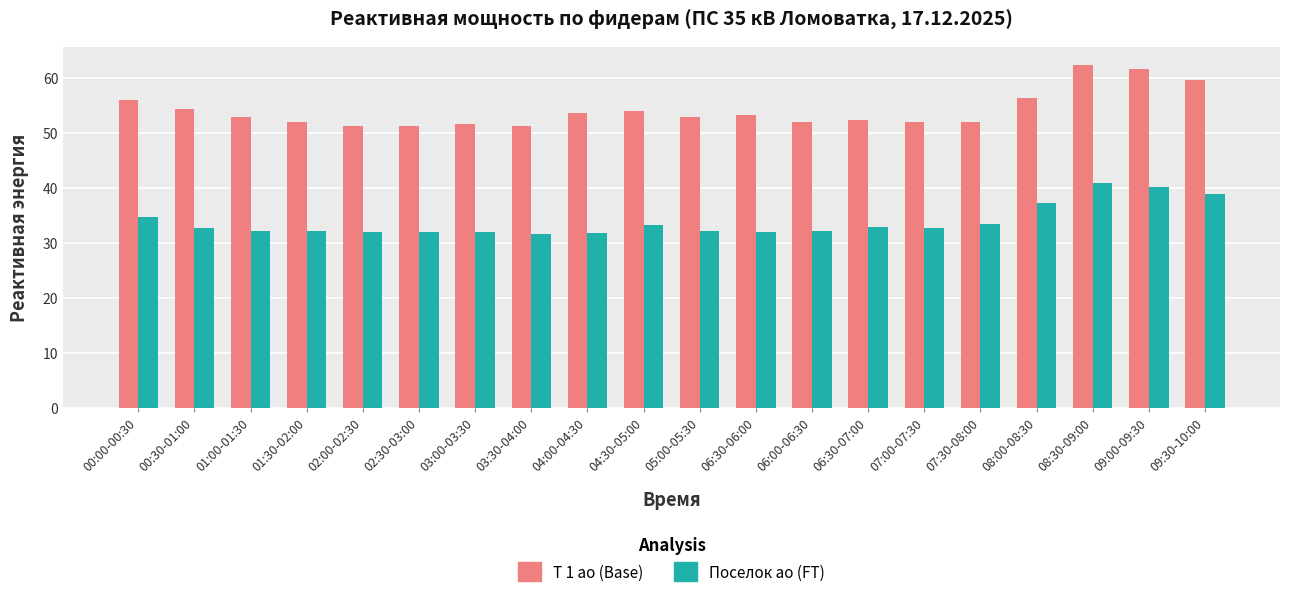

What is the difference between the highest and lowest values at 05:00-05:30?

20.6